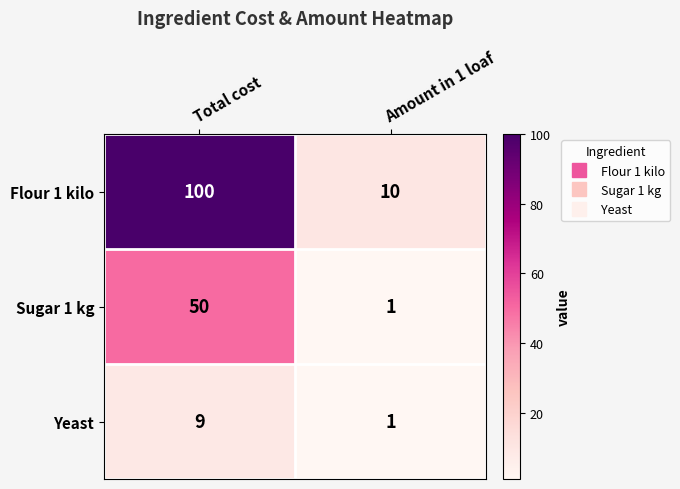

What is the spread (max minus min) of values at Amount in 1 loaf?

9